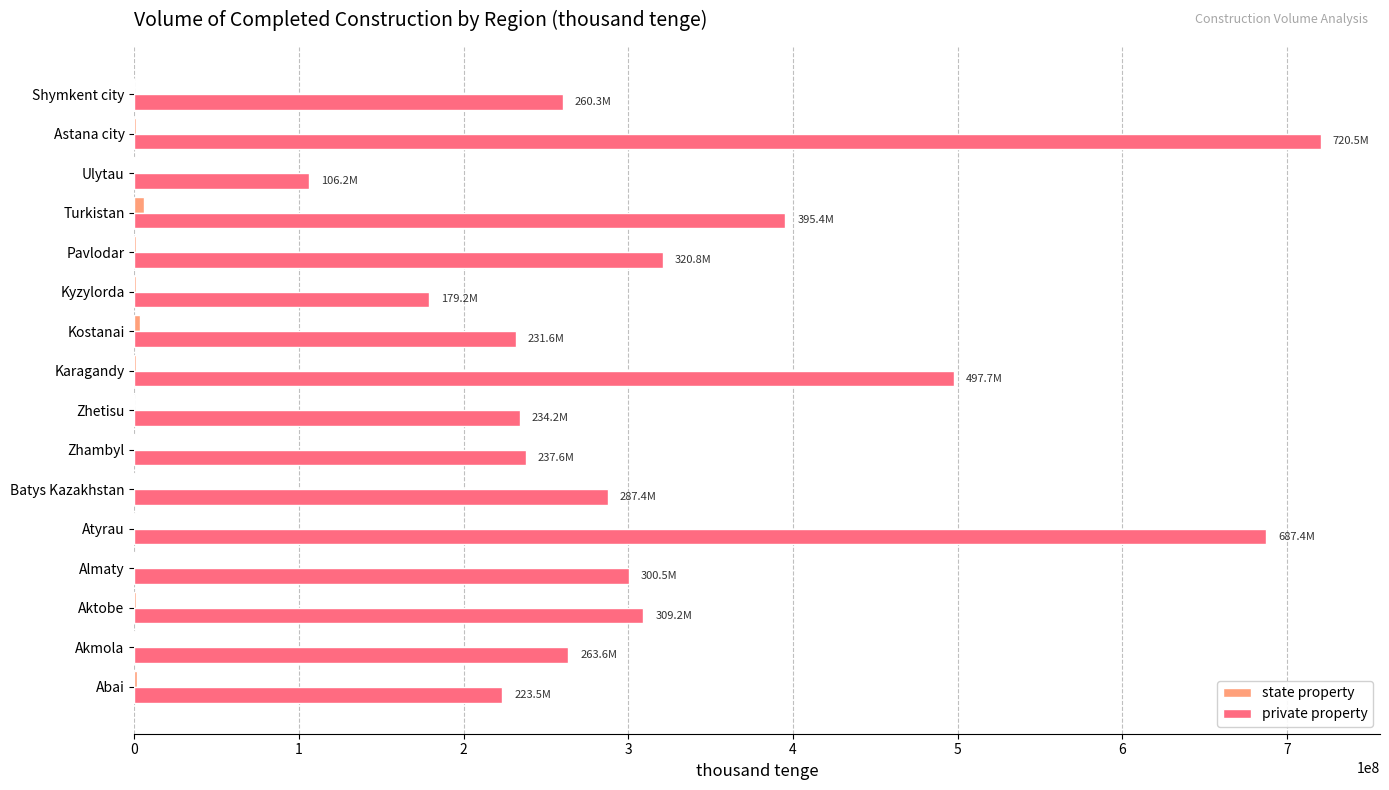

At which category is the sum across all series the highest?

Astana city